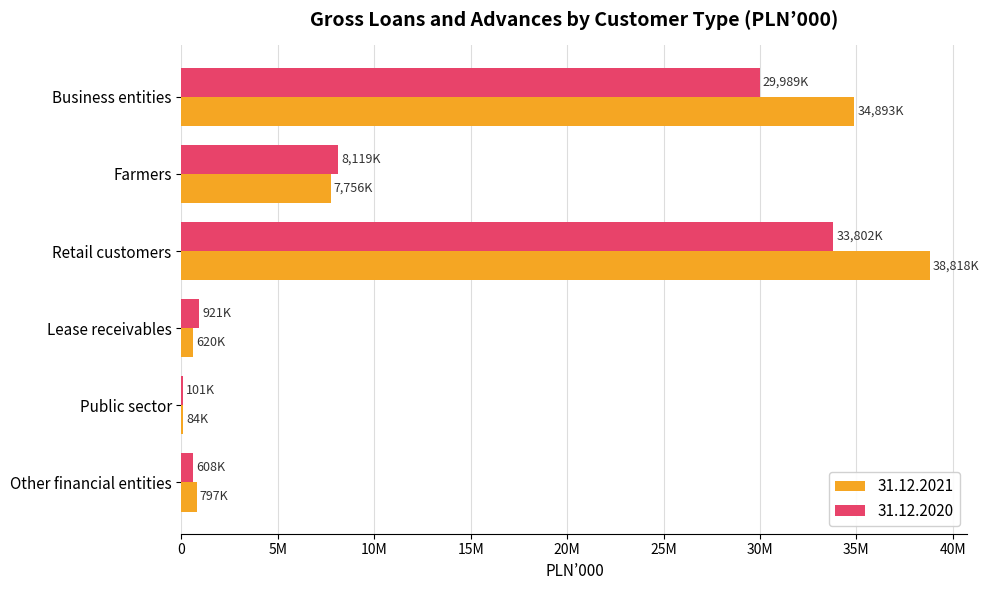

What are all the series names shown in the legend?

31.12.2021, 31.12.2020